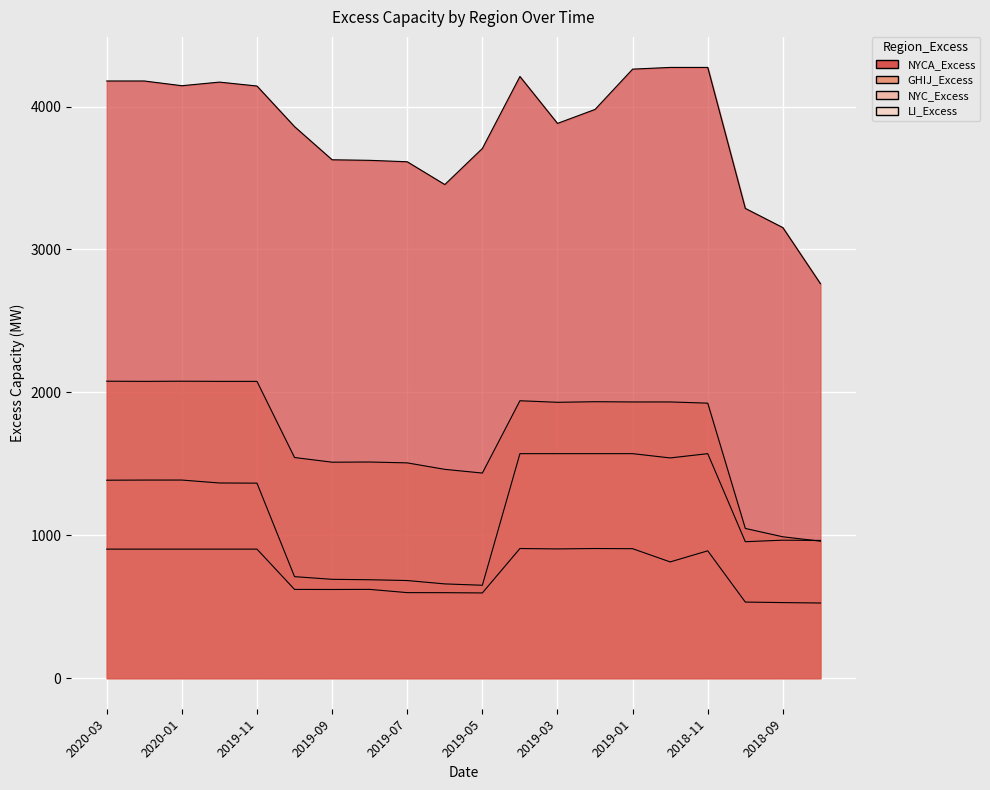

At how many categories does at least one series exceed 2349?

20